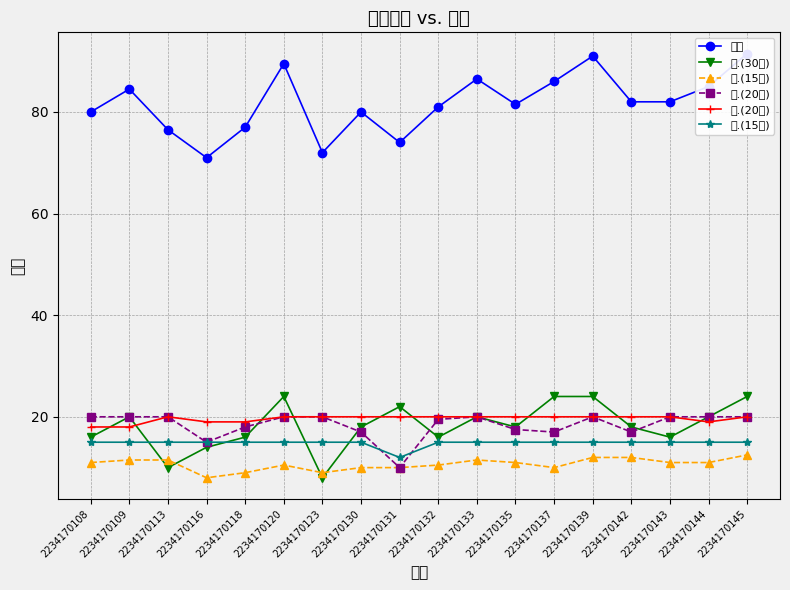

How many values in the 五.(15分) series are below 11?

8